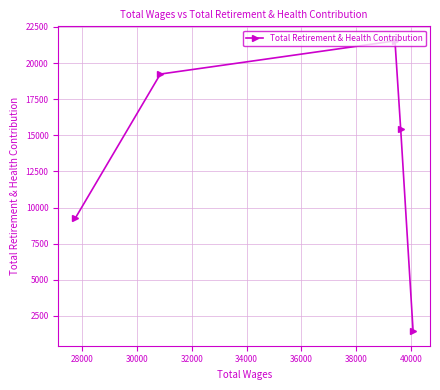

What is the difference between the maximum and minimum values?

20097